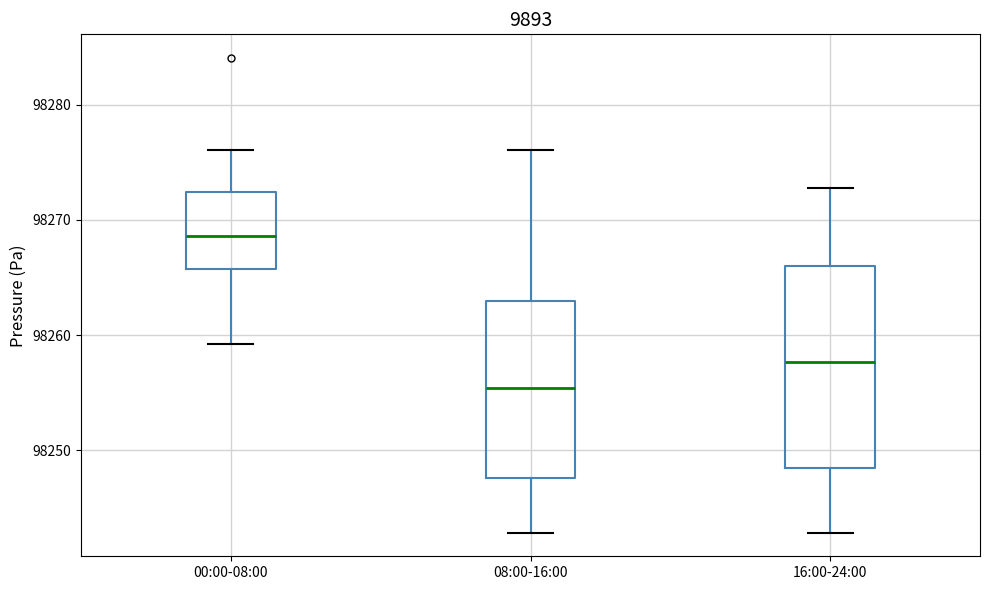

Where does the median line of the box for 08:00-16:00 sit on the y-axis? The values are not printed on the chart, so give them approximately, as read against the axis.

98255